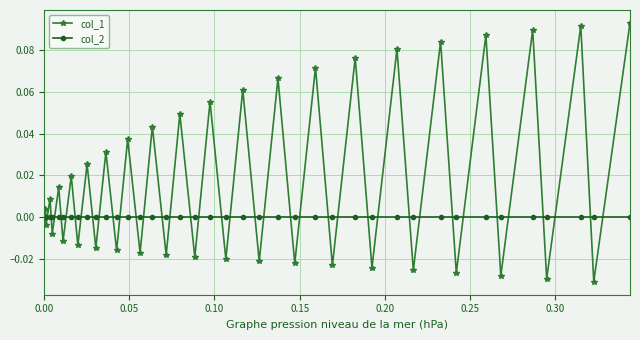

How many interior local valleys does the col_1 series have?

19